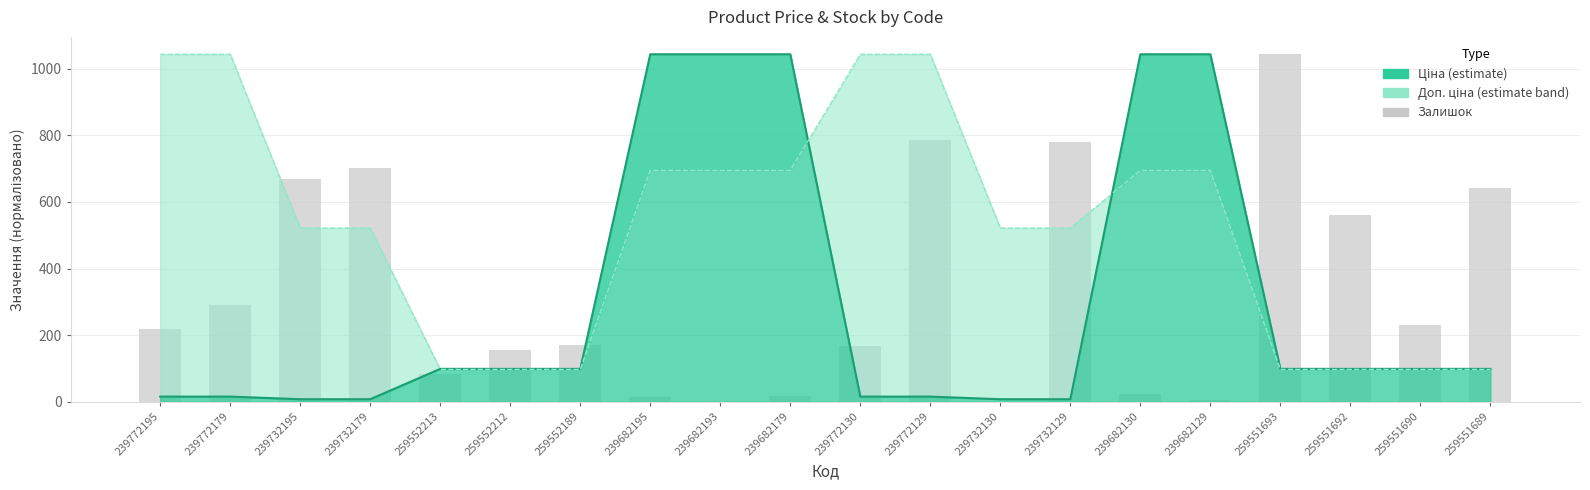

How many data points are less than 218?

10